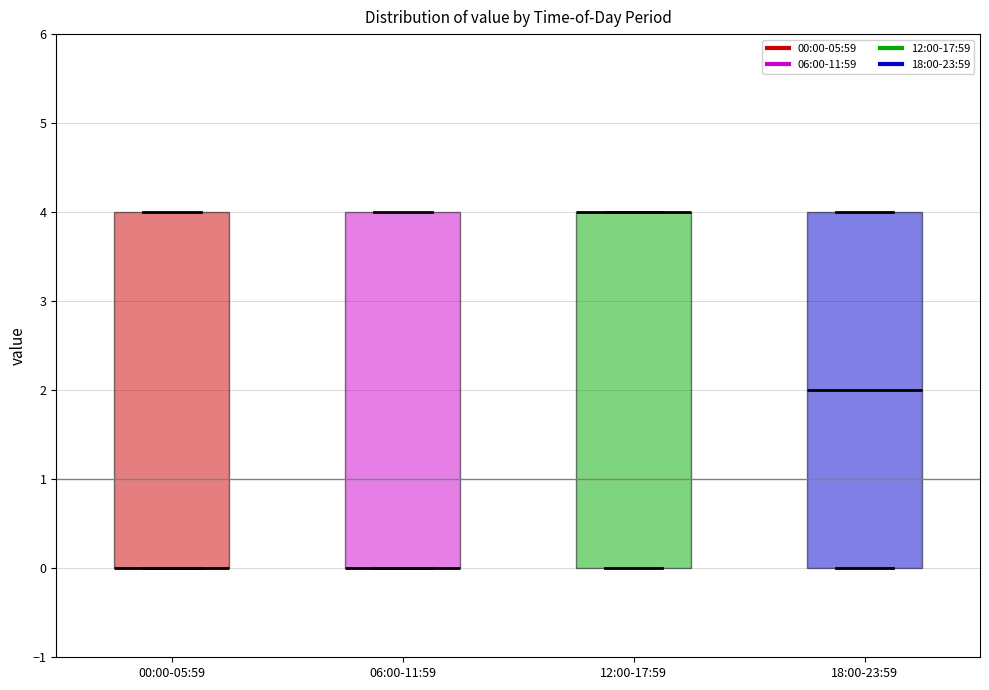

Reading left to right, transcribe this box plot: for each box, give where its median line is, the range the box spans, and where its two whiskers end, as read against the y-axis. The values are not printed on the chart, so give them approximately, as read against the axis.

00:00-05:59: median 0 (drawn on the box's lower edge), box 0 to 4, whiskers 0 to 4
06:00-11:59: median 0 (drawn on the box's lower edge), box 0 to 4, whiskers 0 to 4
12:00-17:59: median 4 (drawn on the box's upper edge), box 0 to 4, whiskers 0 to 4
18:00-23:59: median 2, box 0 to 4, whiskers 0 to 4